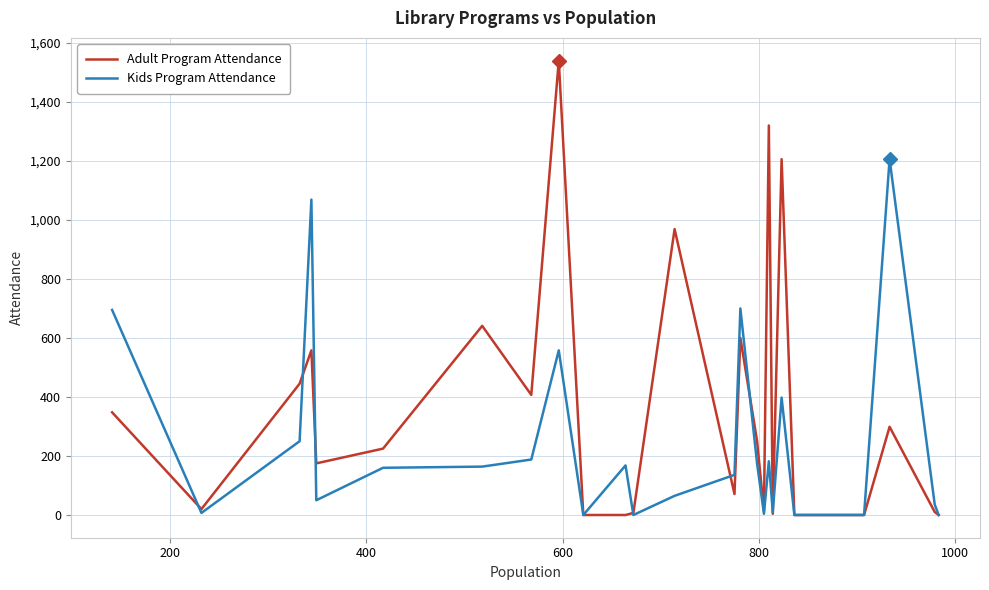

List the series in order of their peak value, highest first.

Adult Program Attendance, Kids Program Attendance